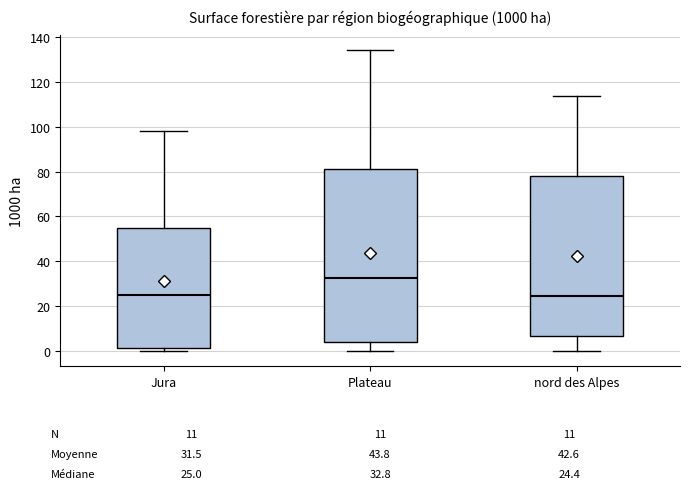

Reading left to right, transcribe this box plot: for each box, give where its median line is, the range the box spans, and where its two whiskers end, as read against the y-axis. The values are not printed on the chart, so give them approximately, as read against the axis.

Jura: median 26, box 2 to 54, whiskers 0 to 98
Plateau: median 32, box 4 to 82, whiskers 0 to 134
nord des Alpes: median 24, box 6 to 78, whiskers 0 to 114